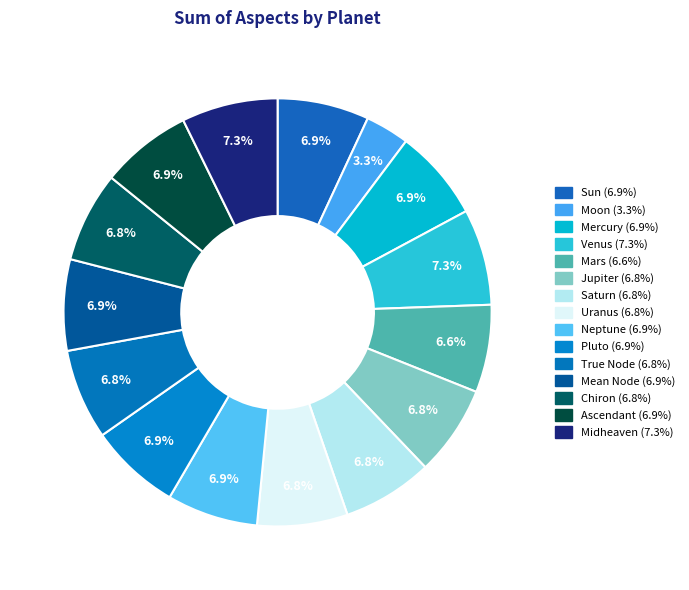

Is the sum of Uranus and Neptune greater than half?

No